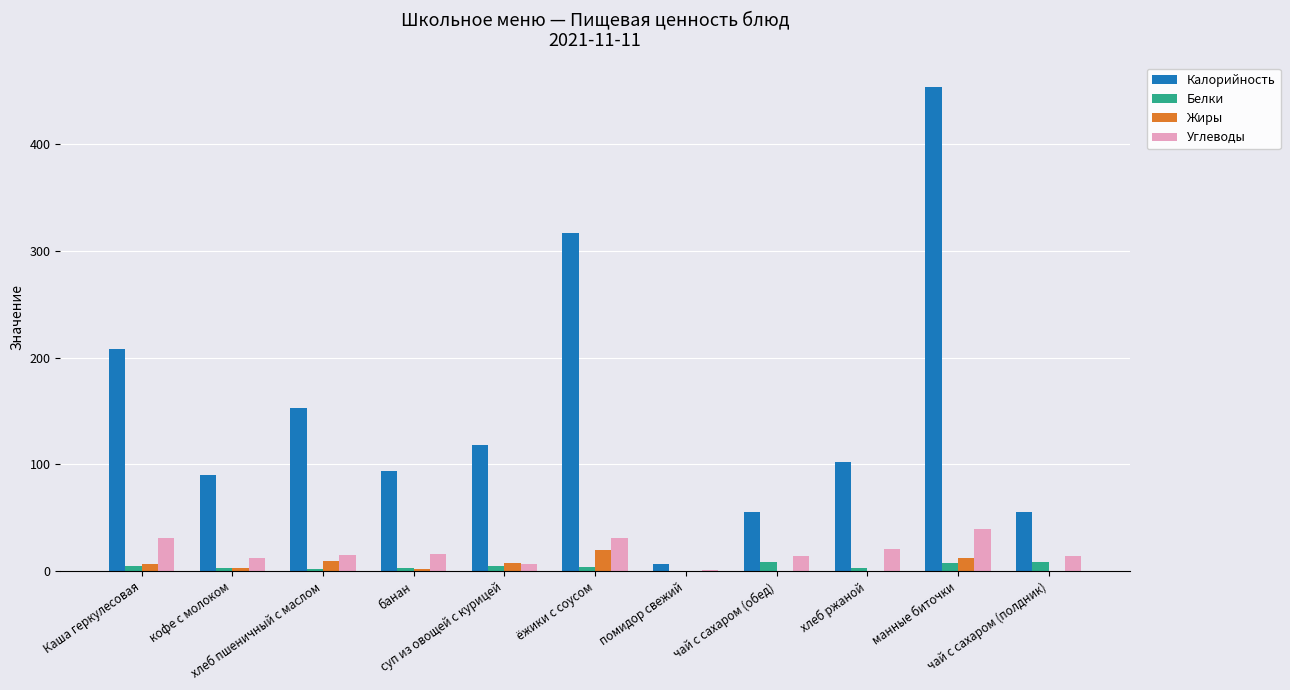

What is the sum of all Жиры values?

62.3